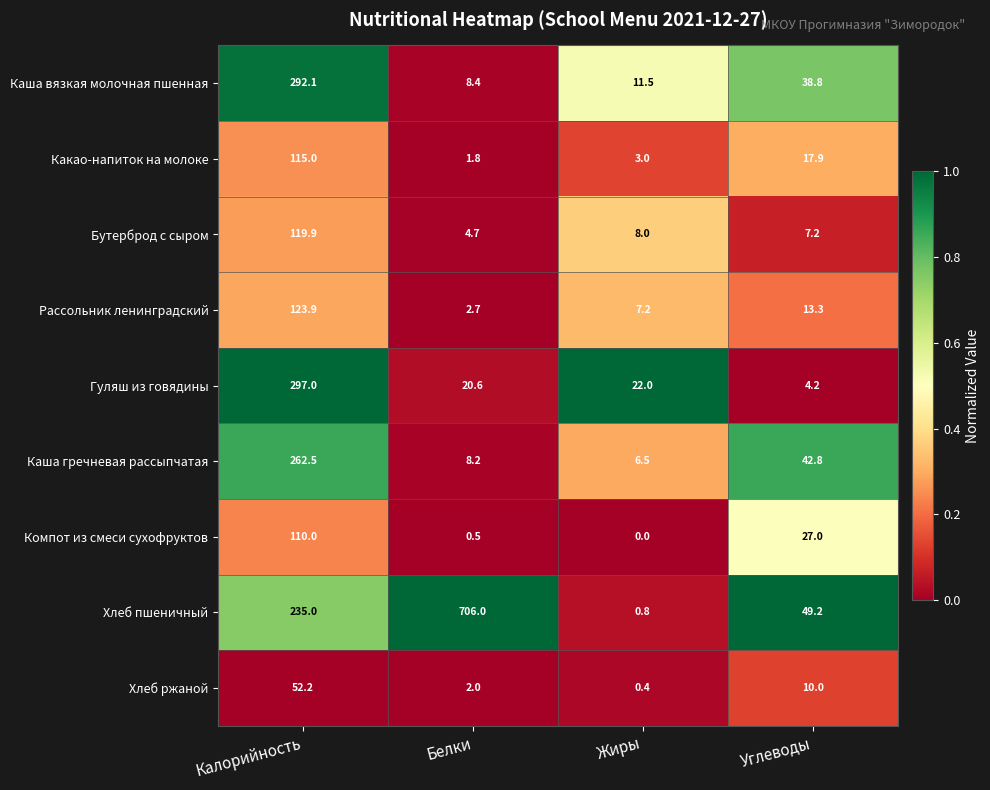

What is the difference between the maximum and minimum values in the Каша гречневая рассыпчатая series?

256.0